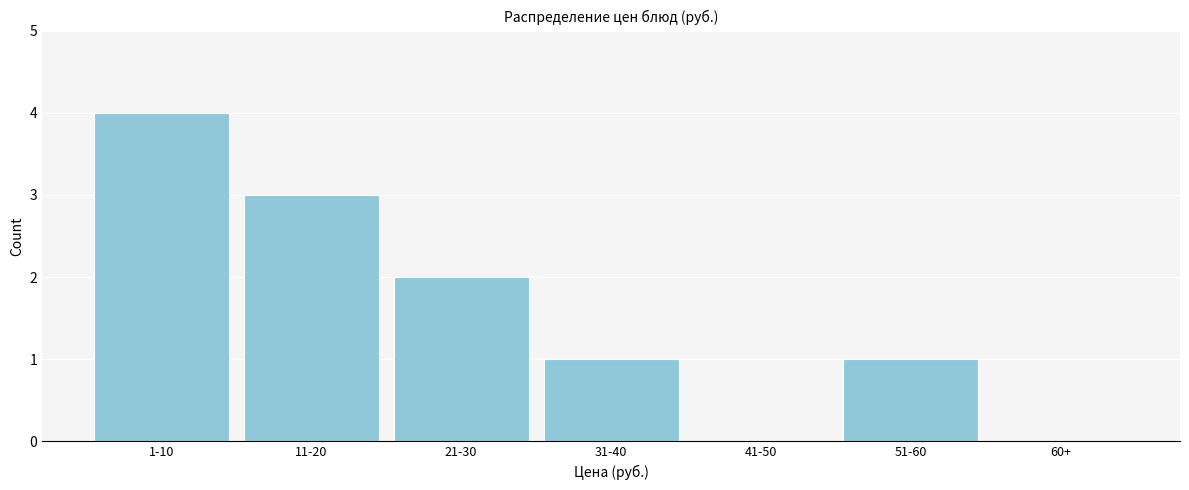

Which has a higher value, 41-50 or 11-20?

11-20